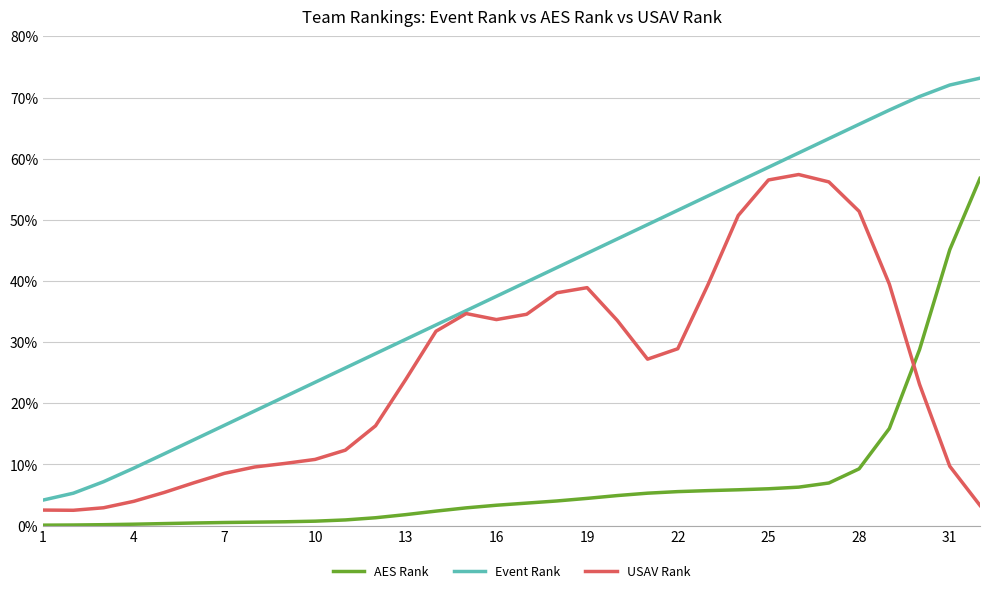

Count the number of data series in this chart.

3